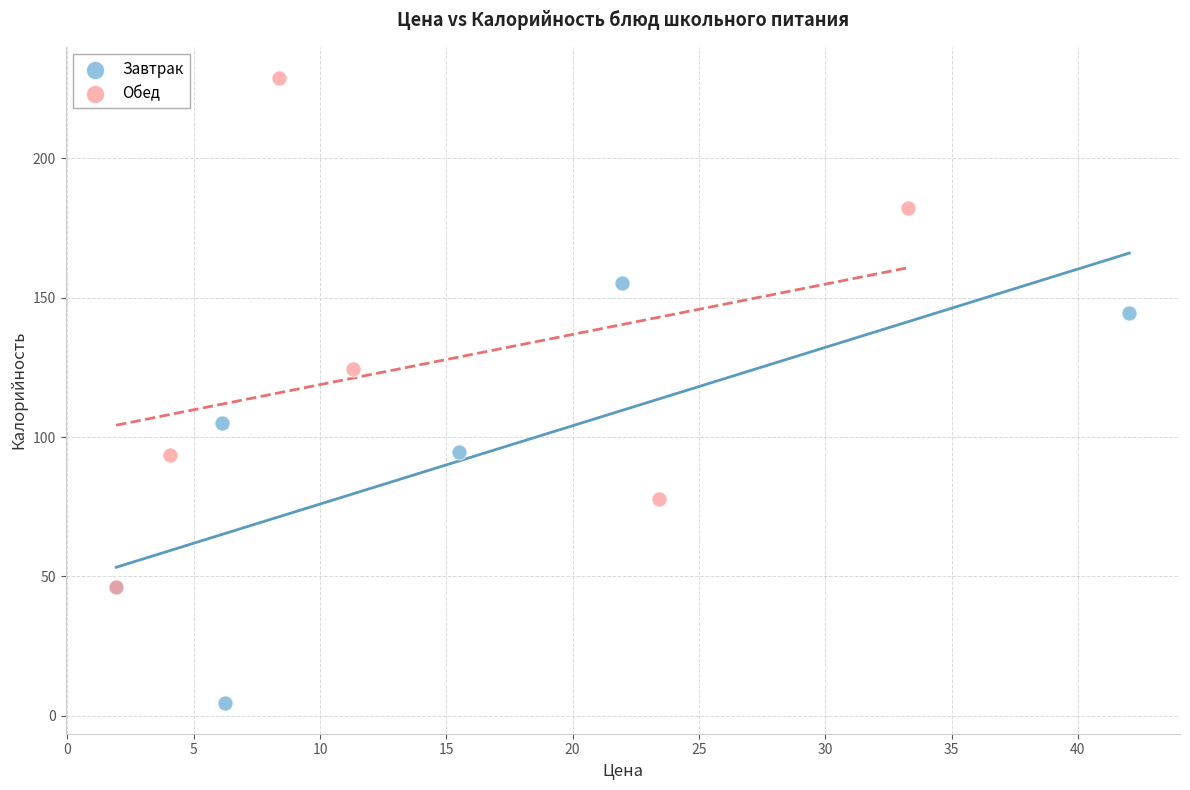

Which series reaches the minimum Y coordinate?

Завтрак